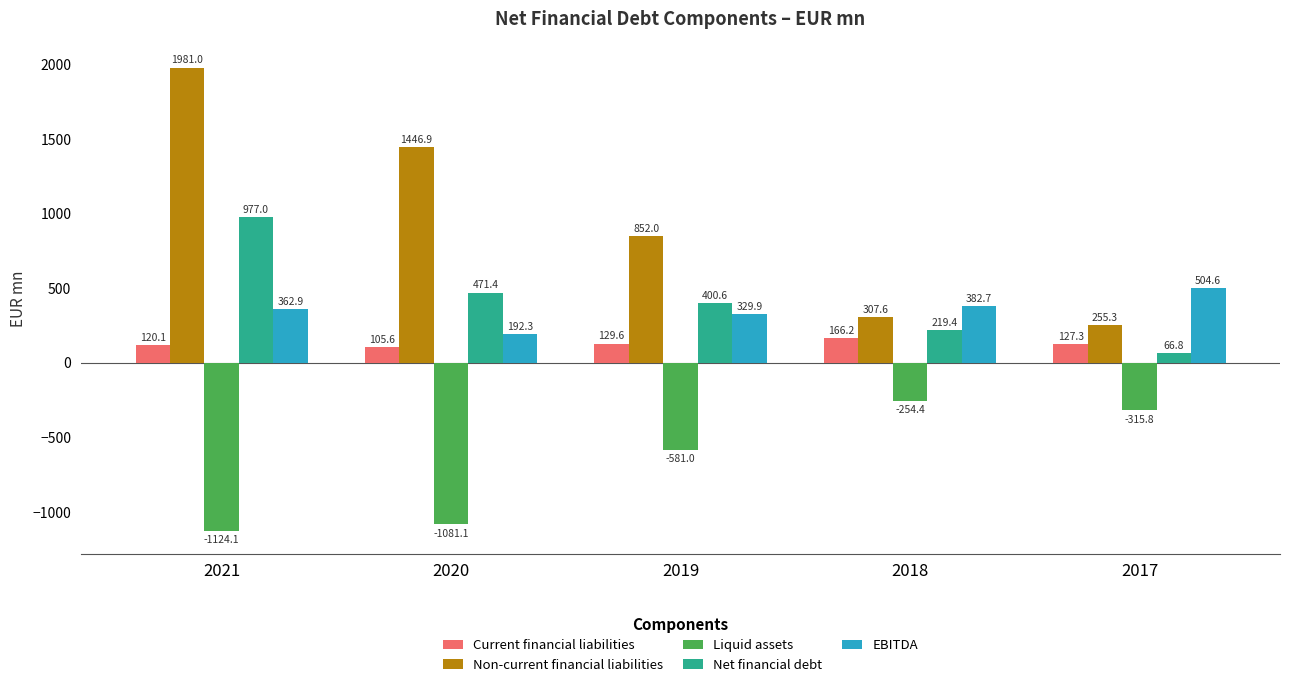

How many categories are shown in the chart?

5